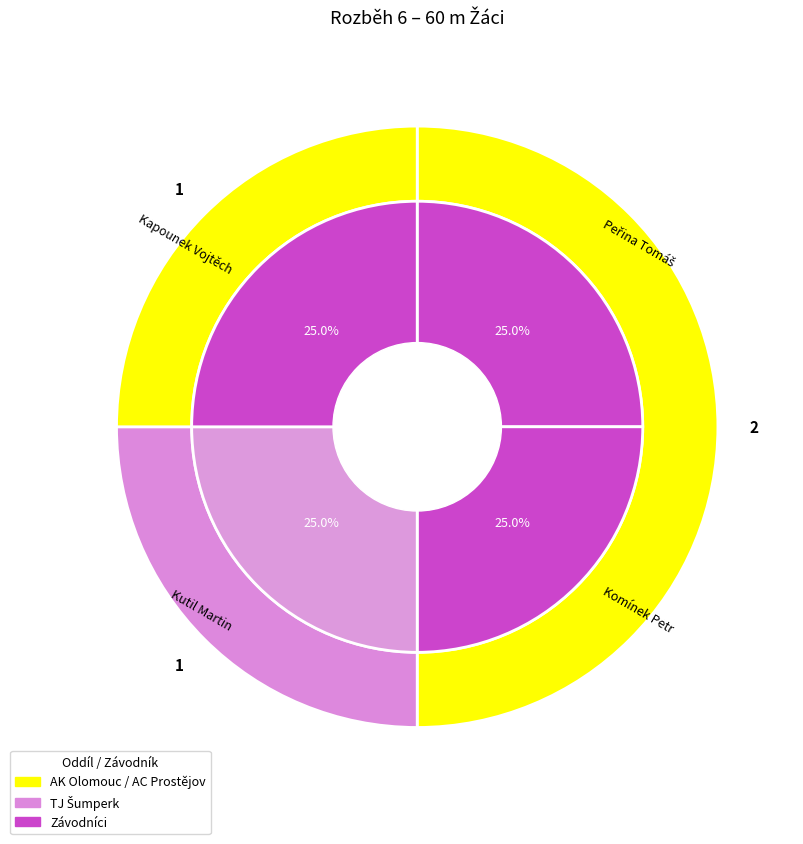

Which has a higher value, Peřina Tomáš or Komínek Petr?

Komínek Petr